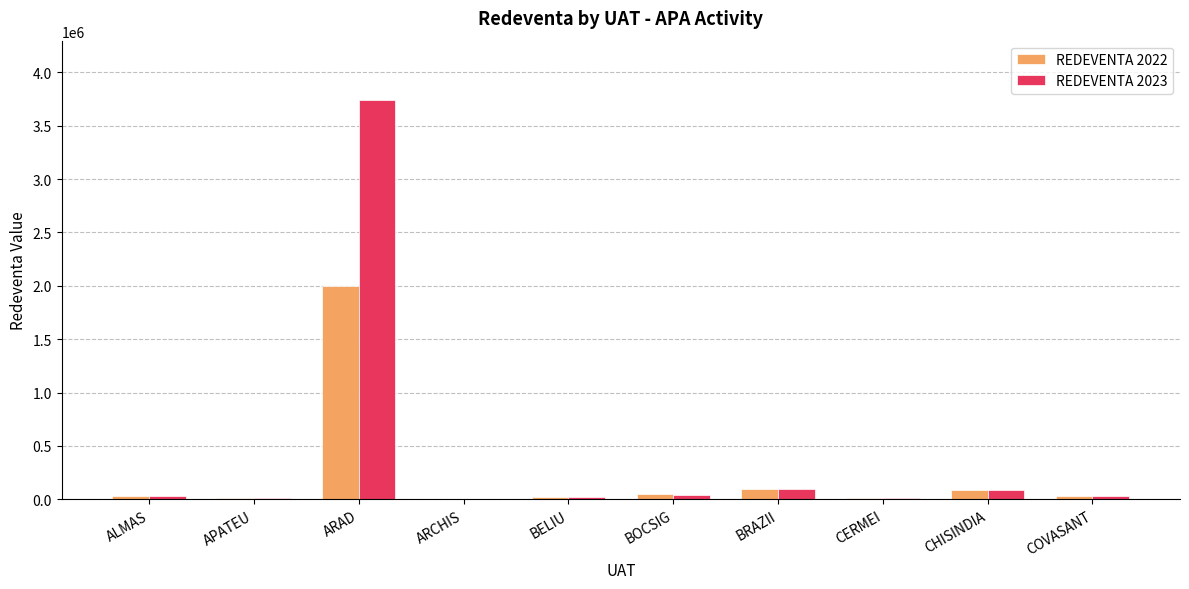

Is the value of REDEVENTA 2023 at CHISINDIA greater than the value of REDEVENTA 2022 at BELIU?

Yes